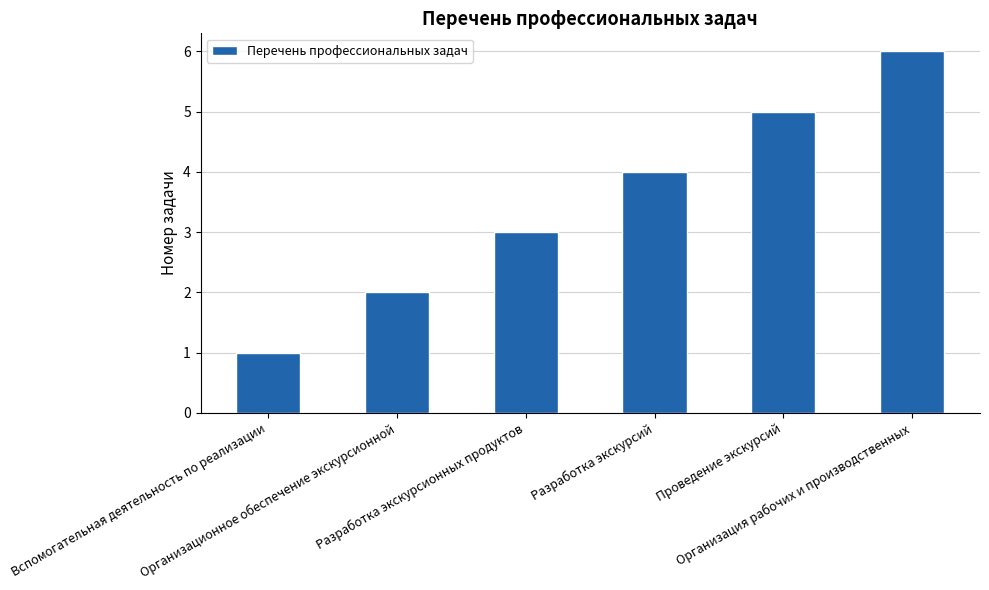

What is the value of the 2nd bar from the left?

2